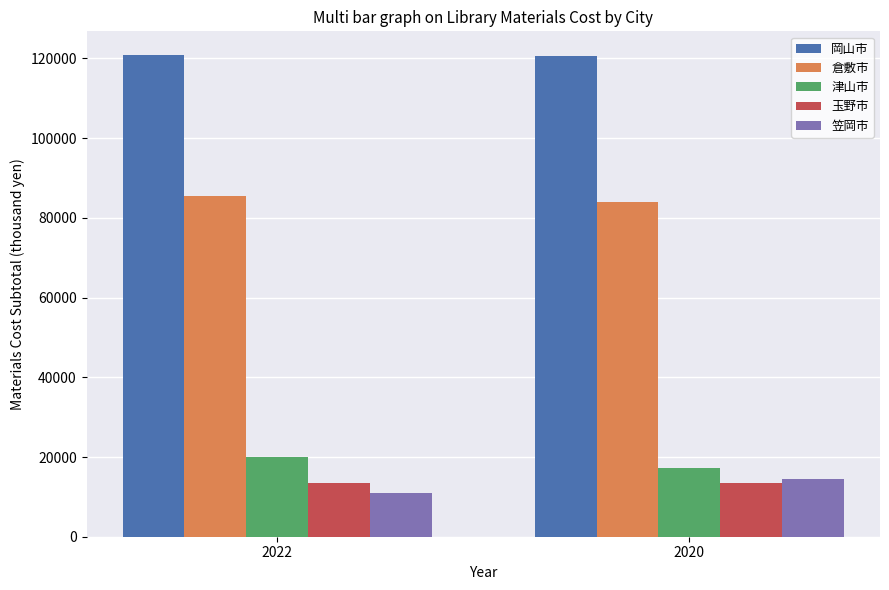

Are the bars grouped side by side (vs. stacked)?

Yes